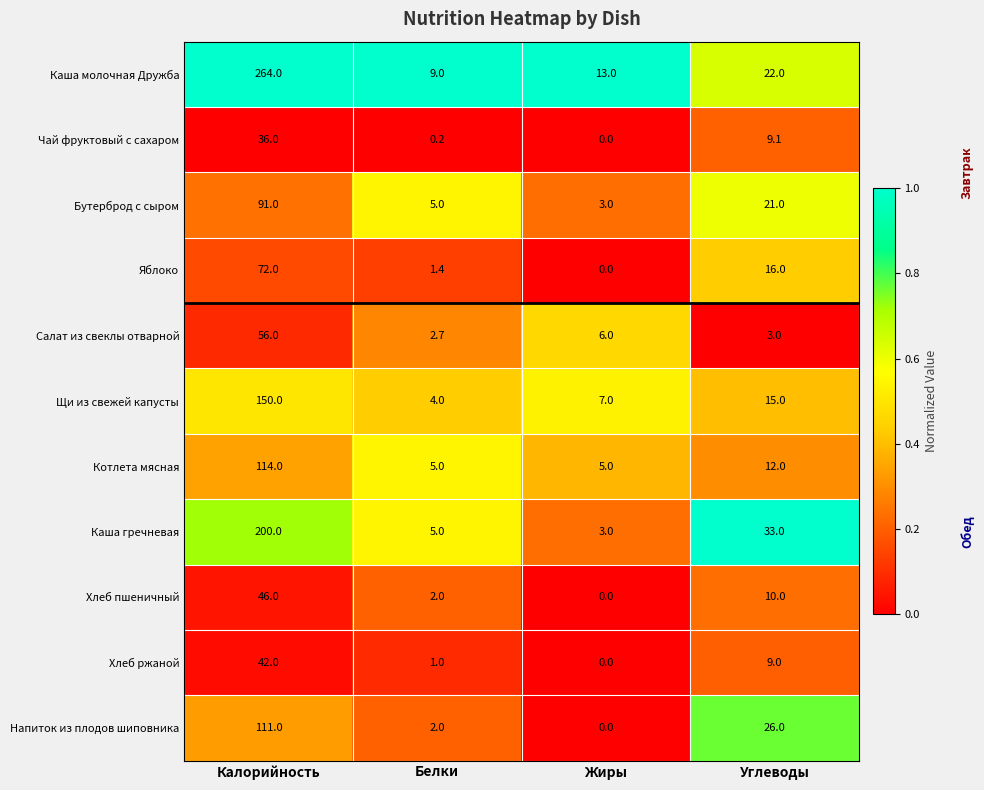

How many series are shown in this chart?

11